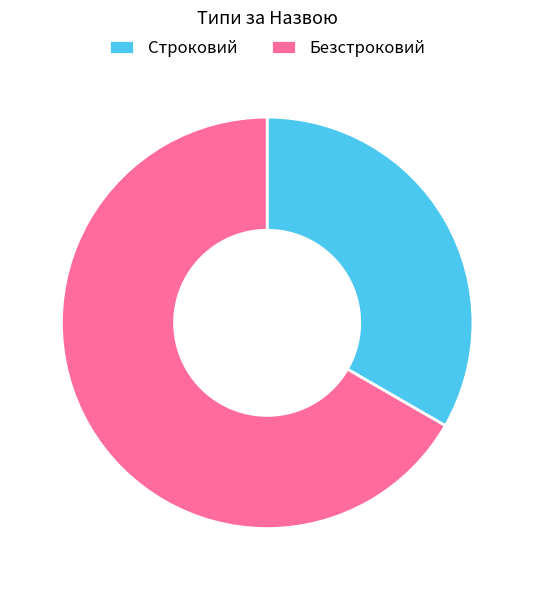

Which category has the biggest portion of the pie?

Безстроковий